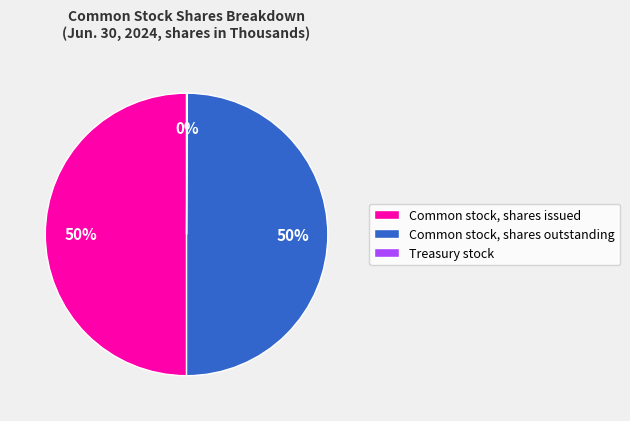

To the nearest percent, what percentage of the pie is Common stock, shares outstanding?

50%